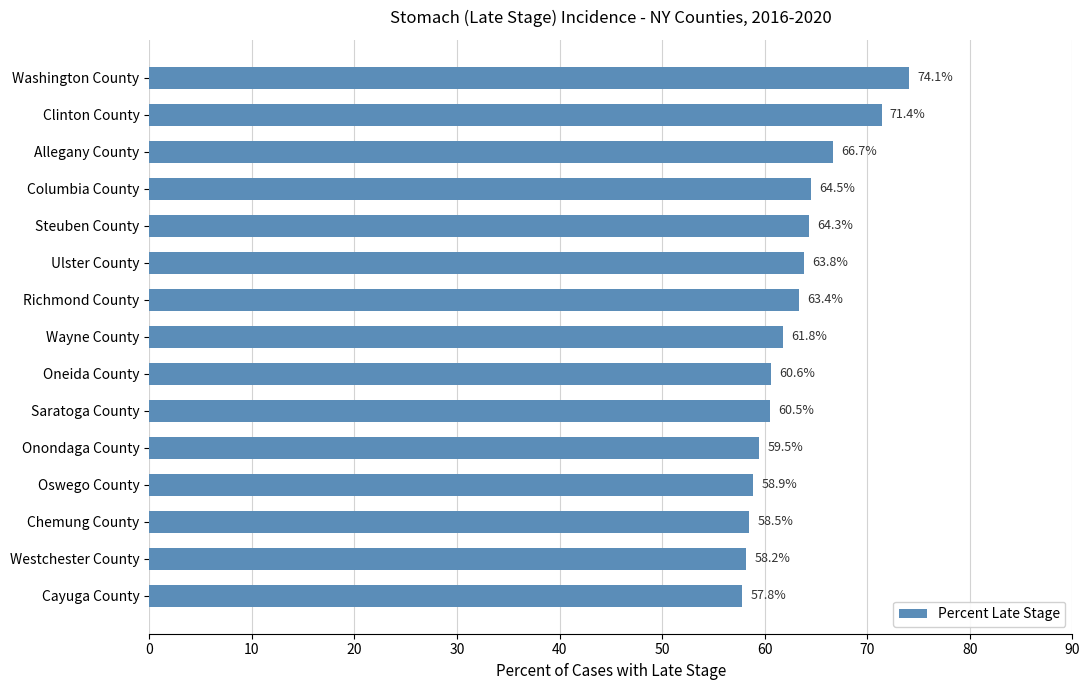

The value at Ulster County is 63.8. True or false?

True